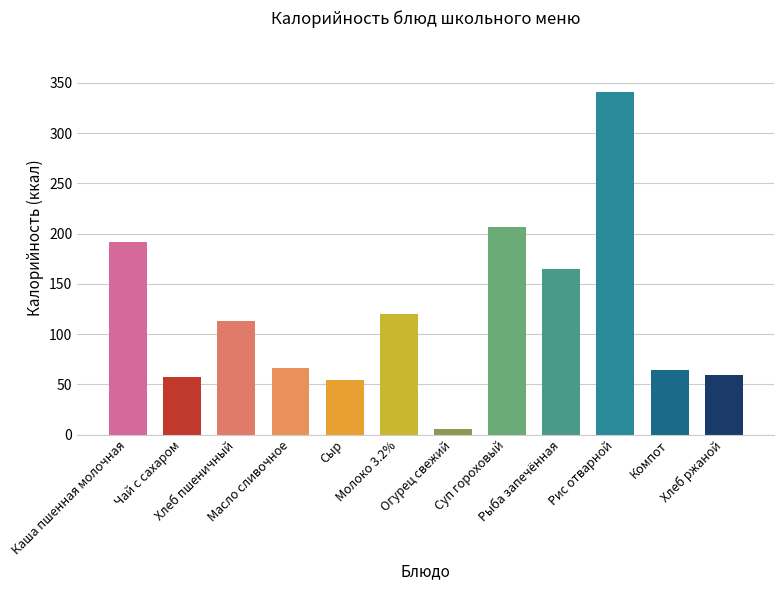

What is the value of the 2nd bar from the left?

57.2